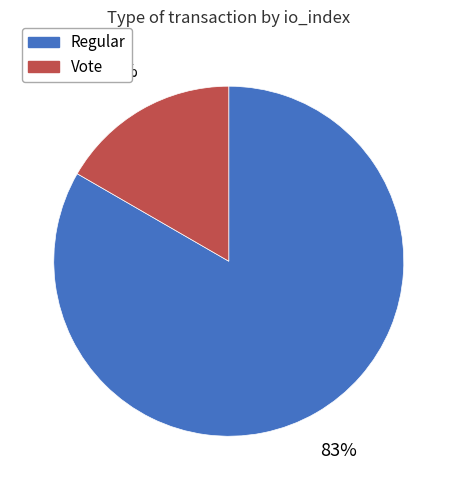

True or false: Regular accounts for 83% of the total.

True